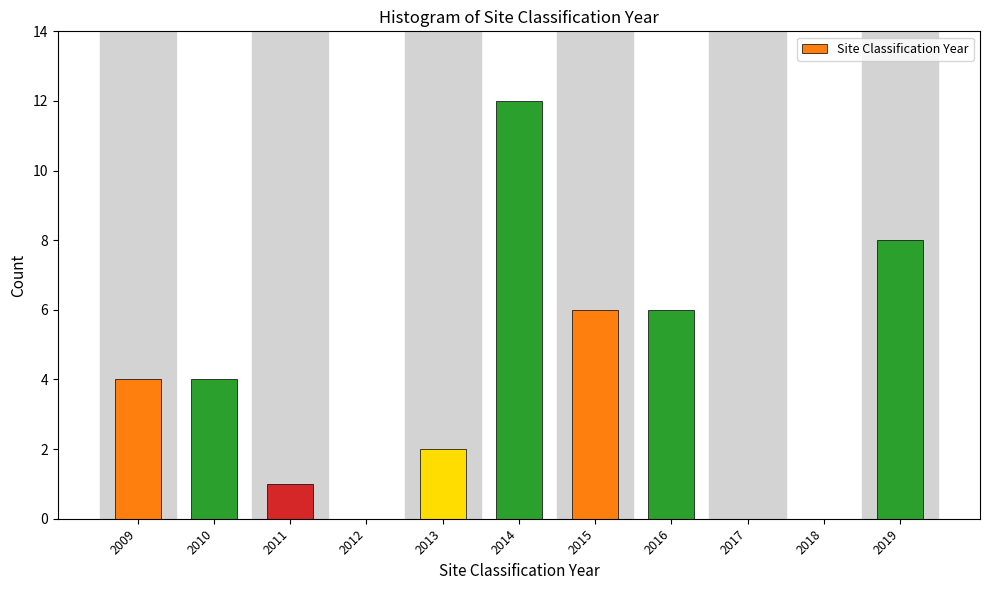

Reading left to right, list all the values displayed in this chart.

2009=4	2010=4	2011=1	2012=0	2013=2	2014=12	2015=6	2016=6	2017=0	2018=0	2019=8